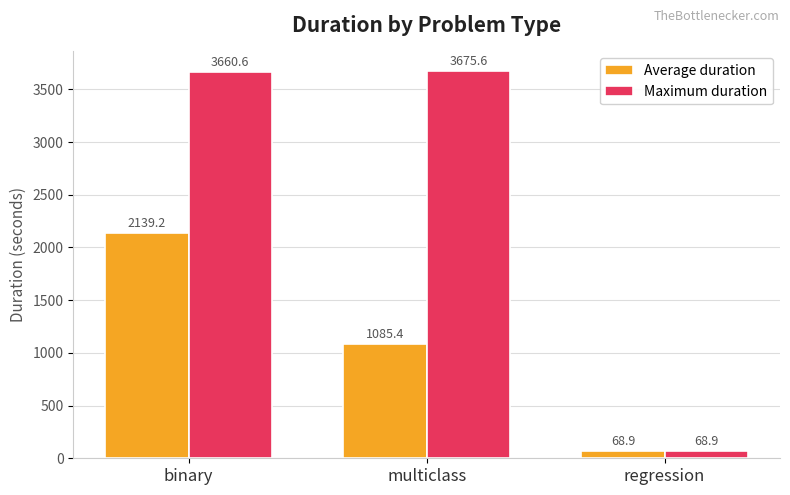

List the series in order of their peak value, highest first.

Maximum duration, Average duration